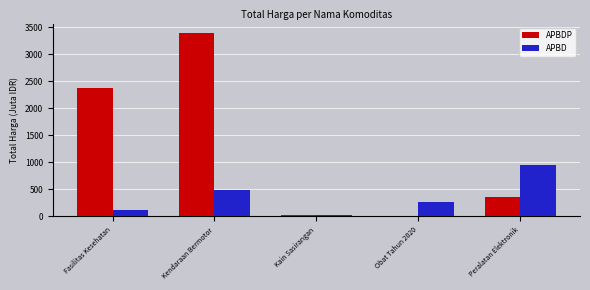

Which label corresponds to the largest value in the chart?

Kendaraan Bermotor